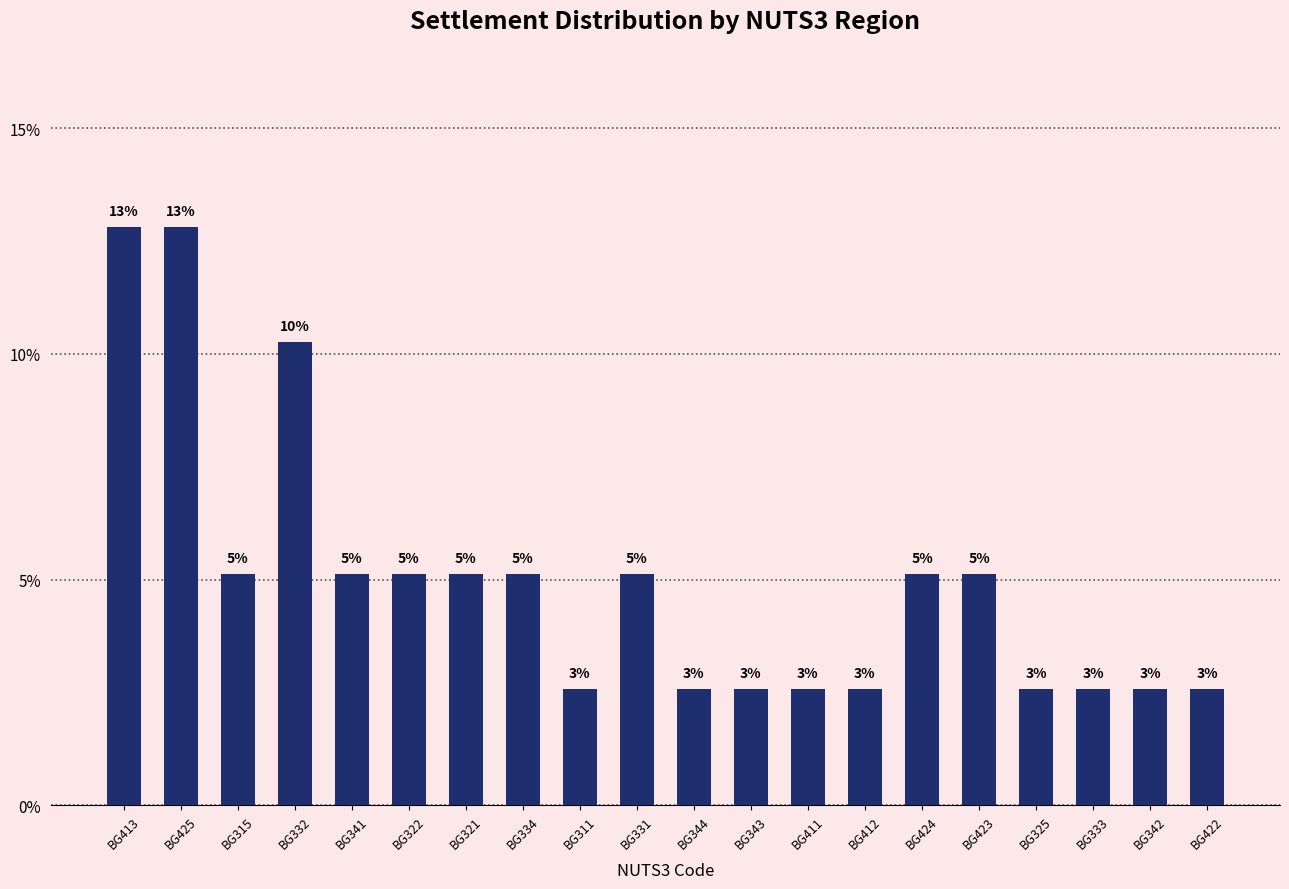

What is the label of the 16th bar from the right?

BG341